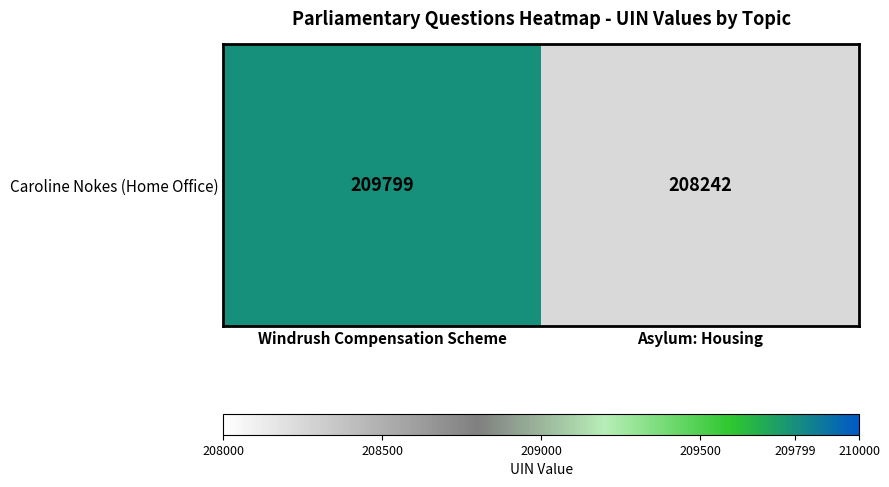

The value at Asylum: Housing is 280366. True or false?

False